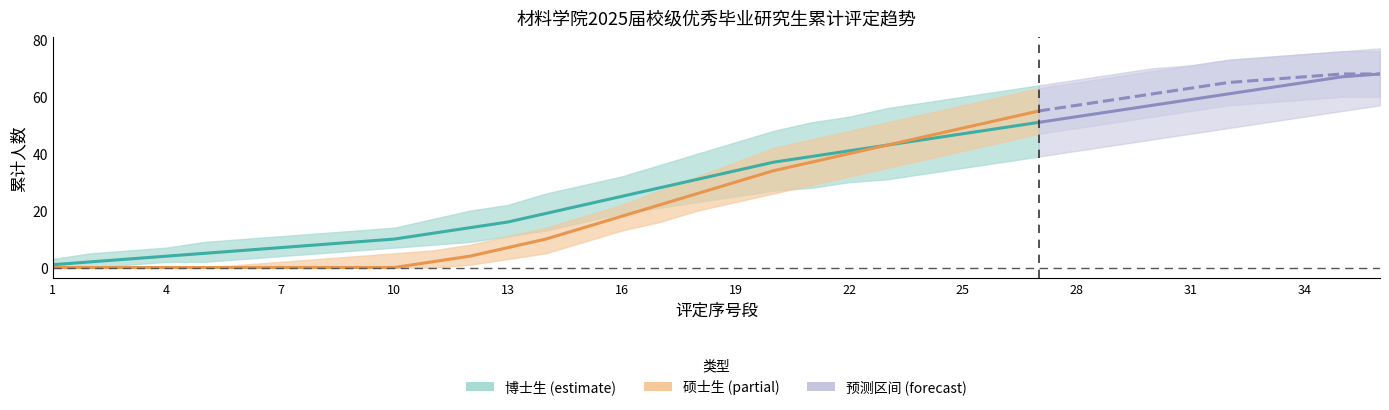

At which label does 博士生区间下 first exceed 25?

20